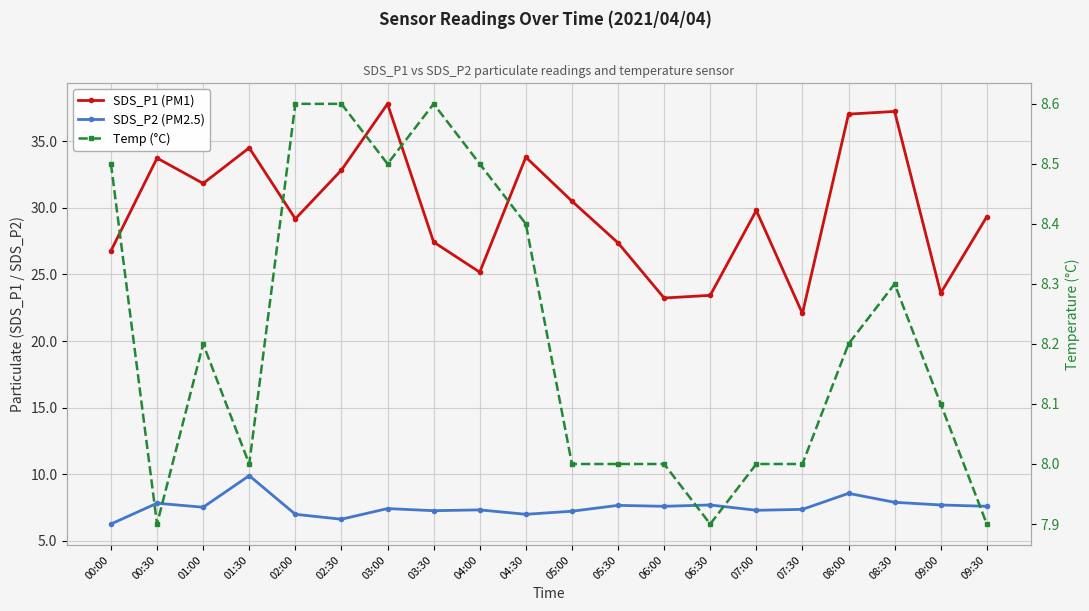

Rank the series at 06:30 from highest to lowest value.

SDS_P1 (PM1), Temp (°C), SDS_P2 (PM2.5)